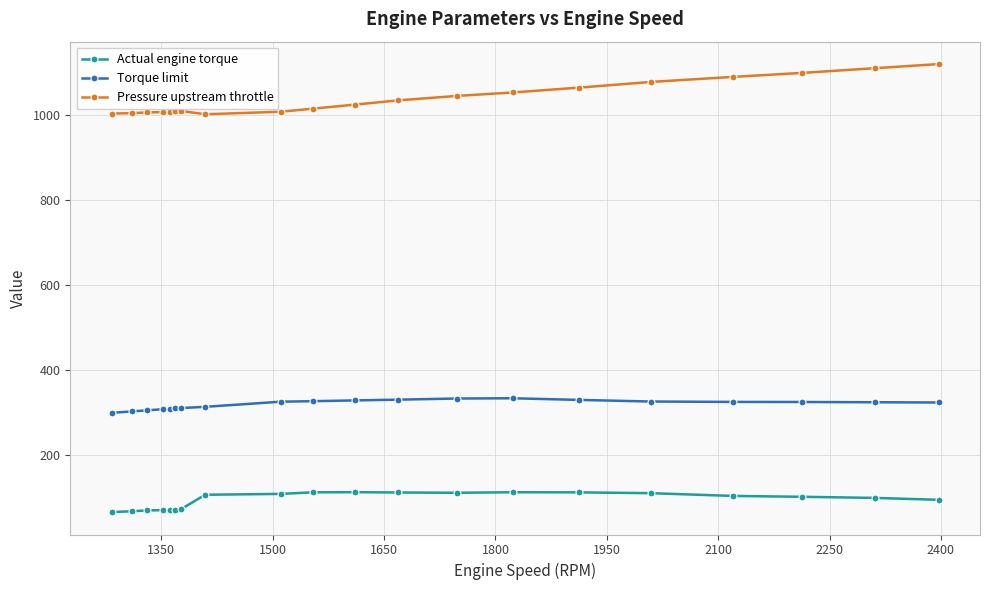

True or false: Pressure upstream throttle and Torque limit intersect in this chart.

False